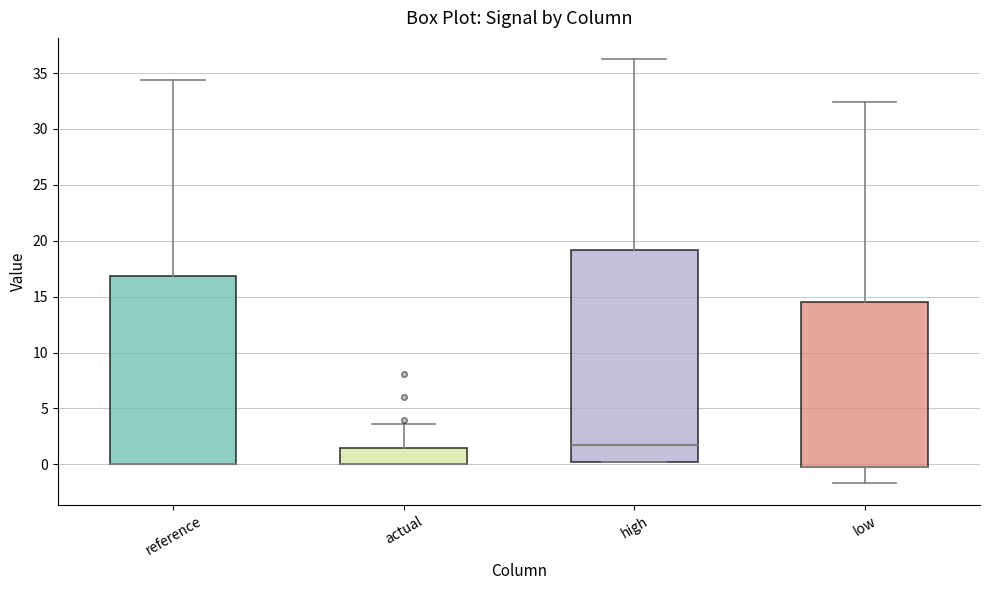

Comparing the boxes themselves (not the whiskers), which one is the tallest?

high